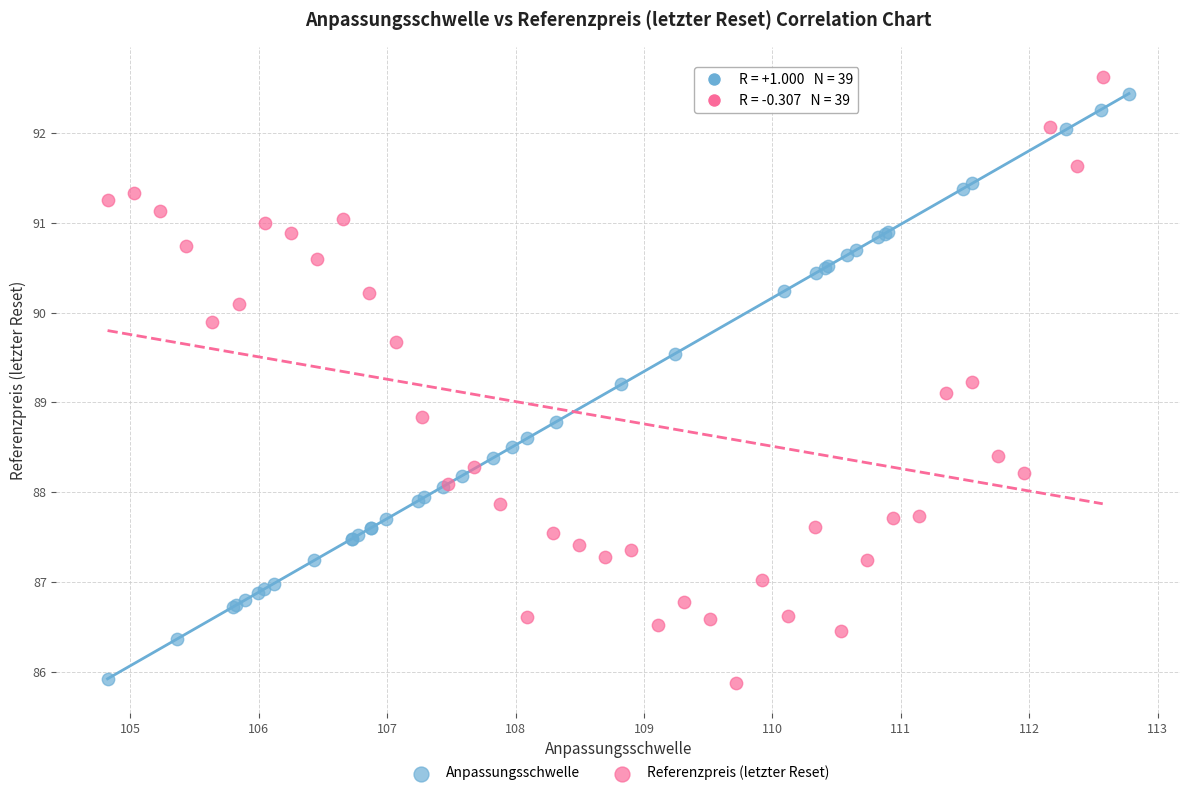

Which series has the largest Y range (max minus min)?

Referenzpreis (letzter Reset)